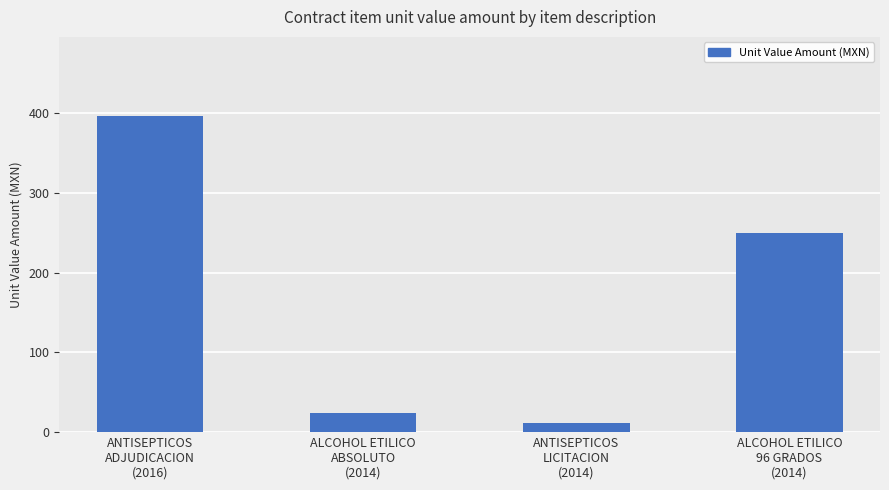

Is it true that the value at ALCOHOL ETILICO
ABSOLUTO
(2014) is 24.5?

True